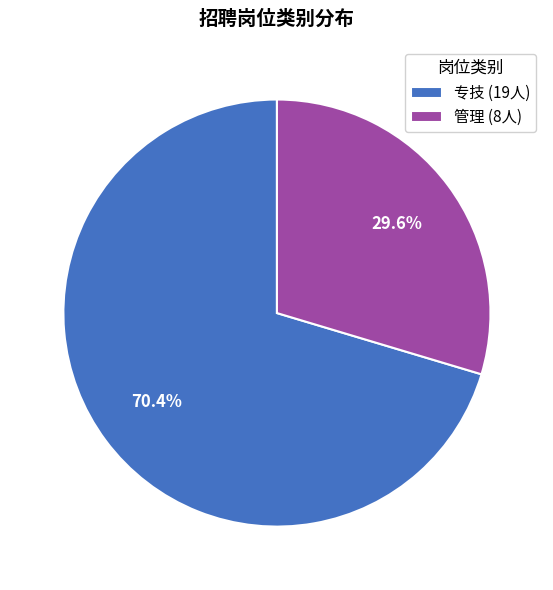

How many slices are in this pie chart?

2